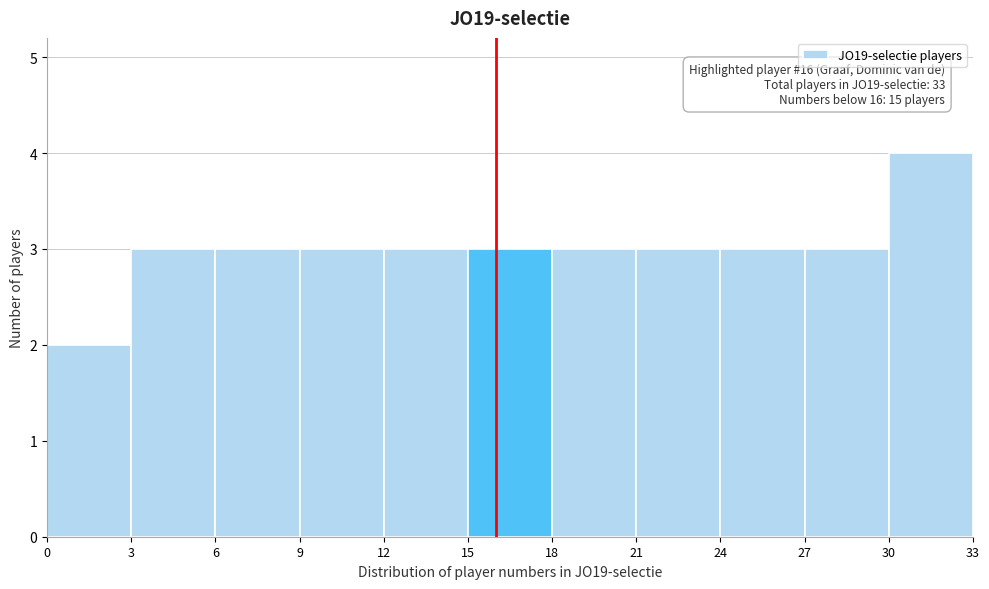

Over which range of the x-axis is the bar tallest?

30 to 33